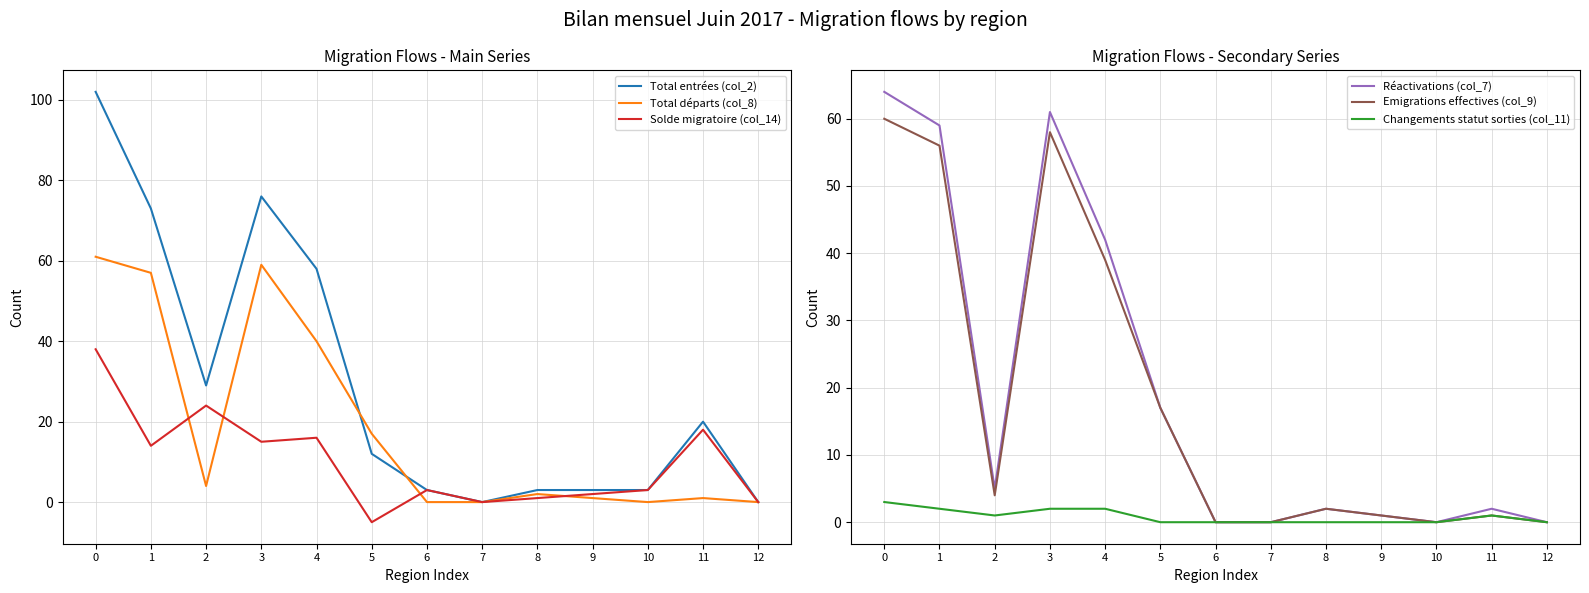

Is the value of Emigrations effectives (col_9) at 11 greater than the value of Total départs (col_8) at 5?

No